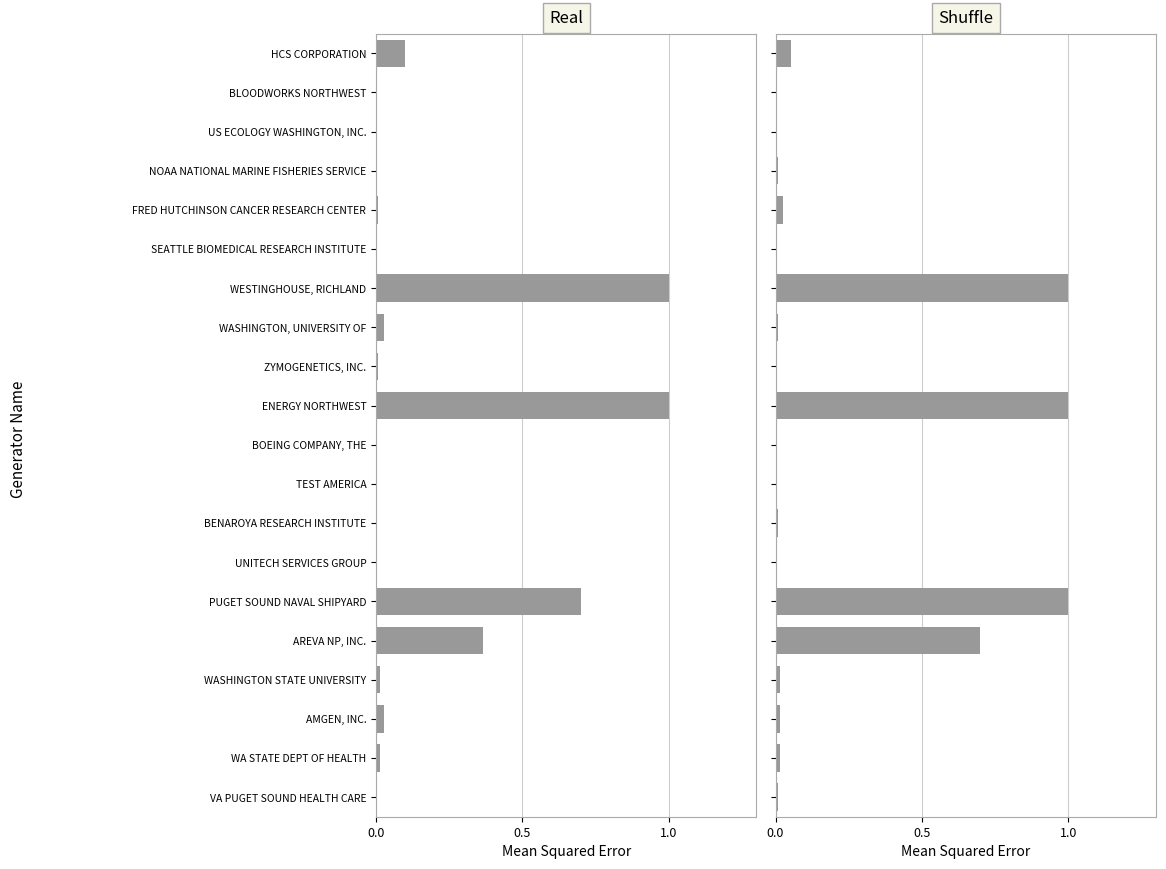

How many categories are shown in the chart?

20